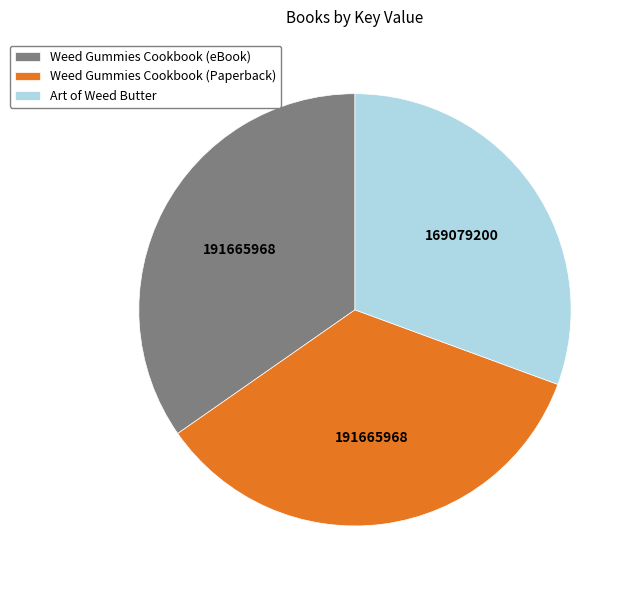

Which category has the smallest portion of the pie?

Art of Weed Butter